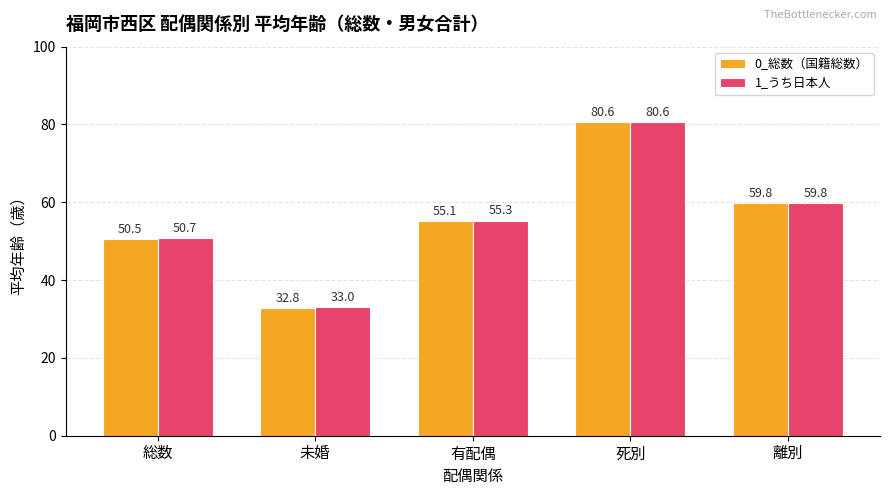

Reading left to right, extract all data points from this chart.

0_総数（国籍総数）: 総数=50.5	未婚=32.8	有配偶=55.1	死別=80.6	離別=59.8
1_うち日本人: 総数=50.7	未婚=33.0	有配偶=55.3	死別=80.6	離別=59.8